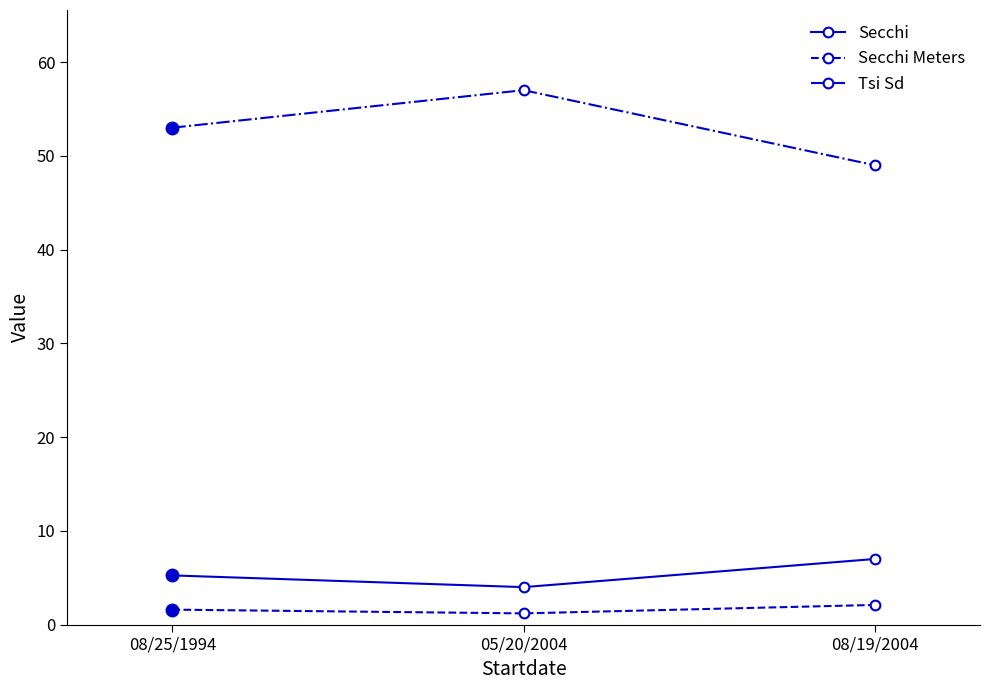

At which label is Secchi closest to 5?

08/25/1994